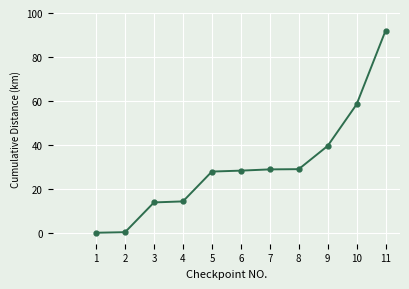

How many categories are shown in the chart?

11